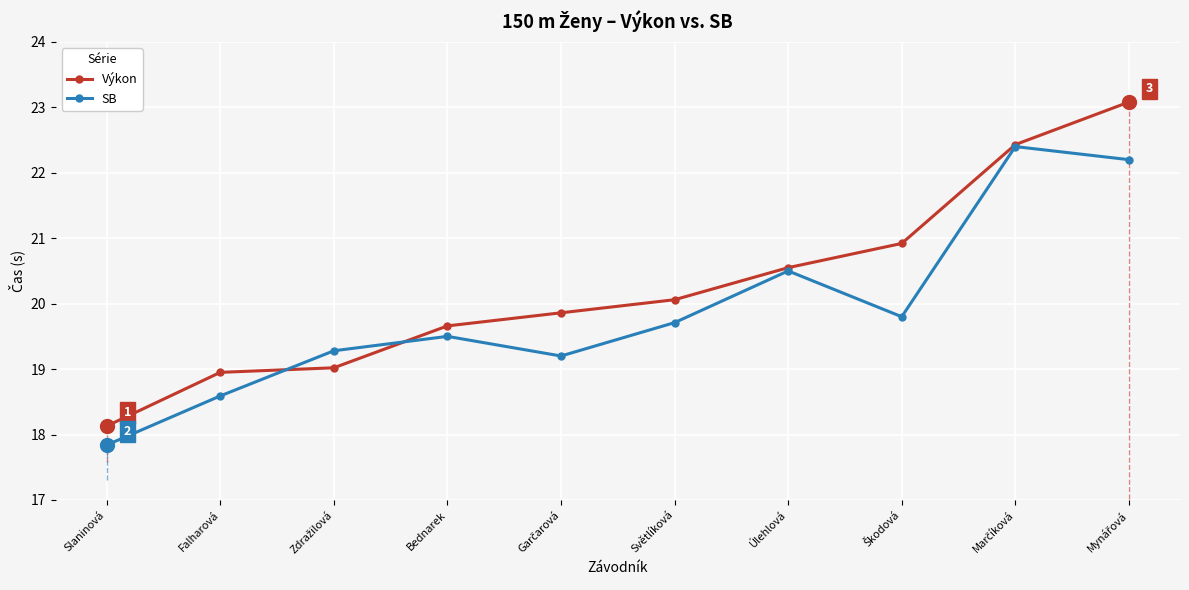

Is it true that SB equals 19.7 at Světlíková?

True